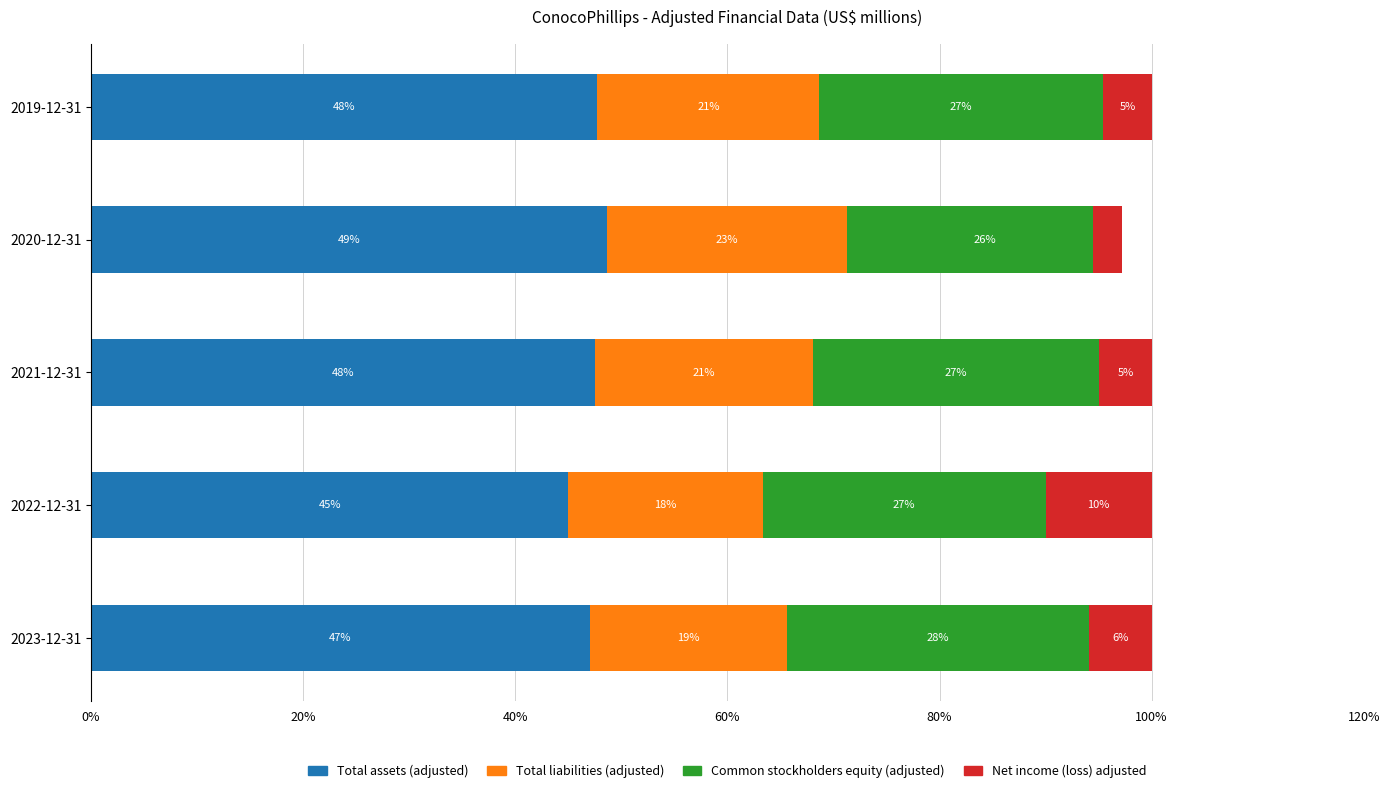

How many data points does each series have?

5